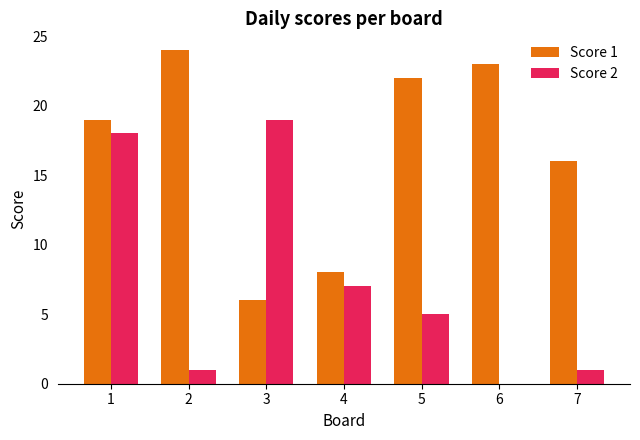

Read the Score 1 value at 7, to the nearest 5.

15